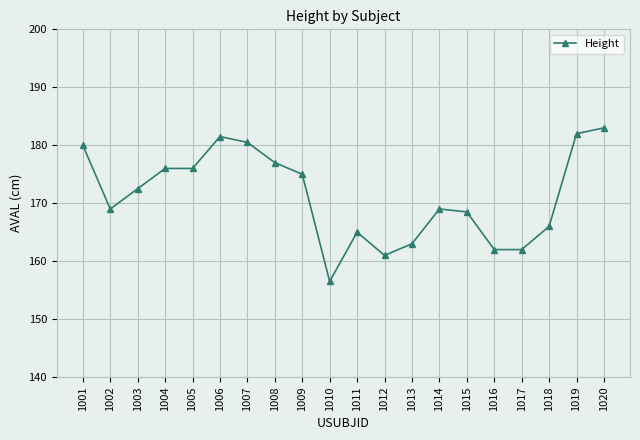

What value does the data have at 1009?

175.0